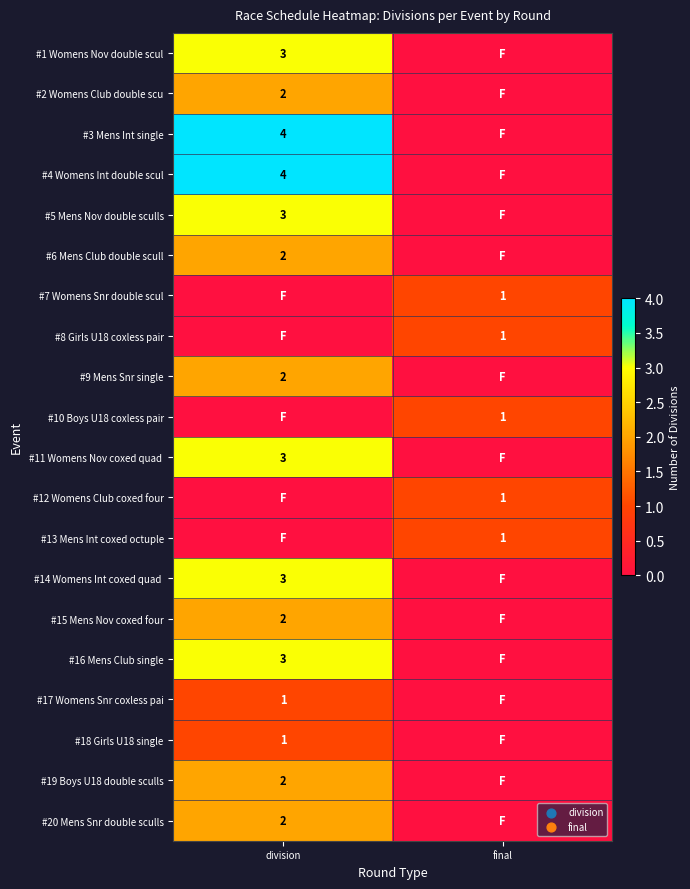

The #19 Boys U18 double sculls series shows 1 at division. True or false?

False